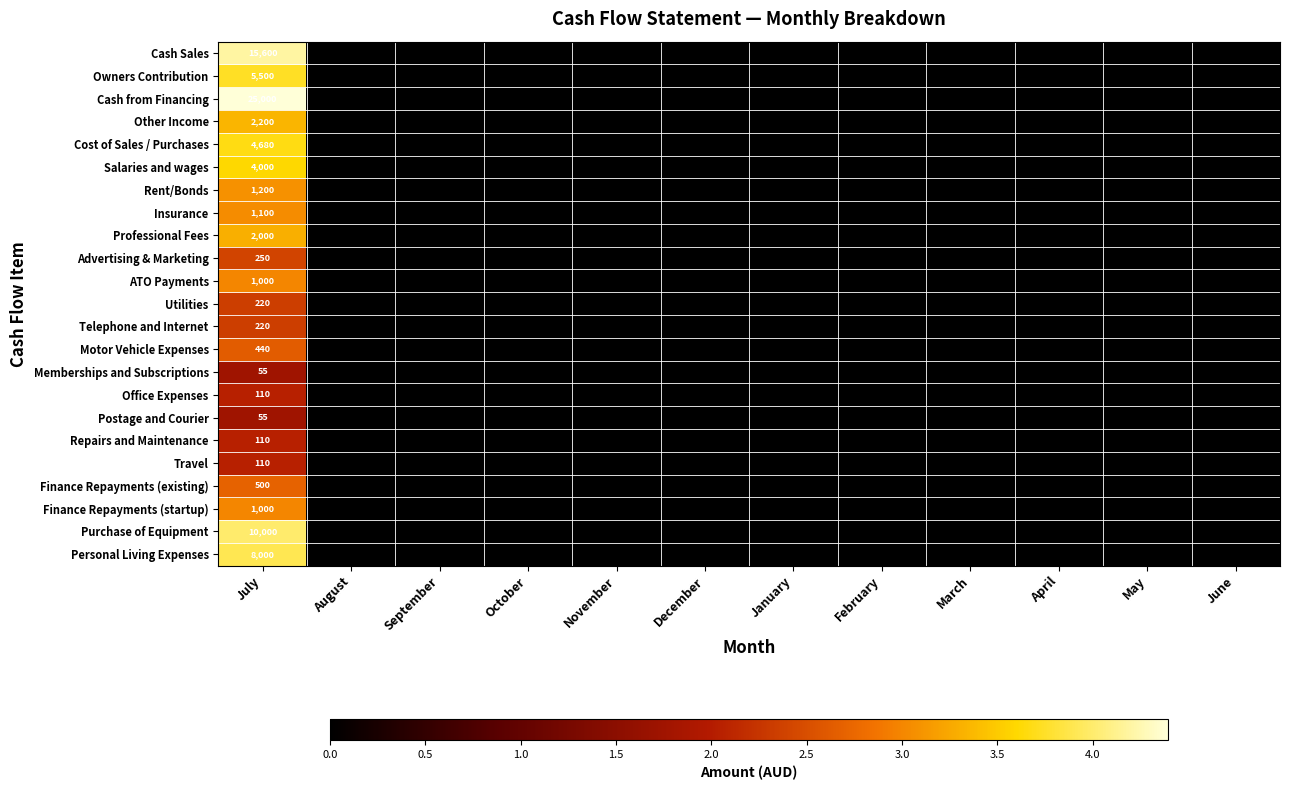

At which category is the sum across all series the highest?

July